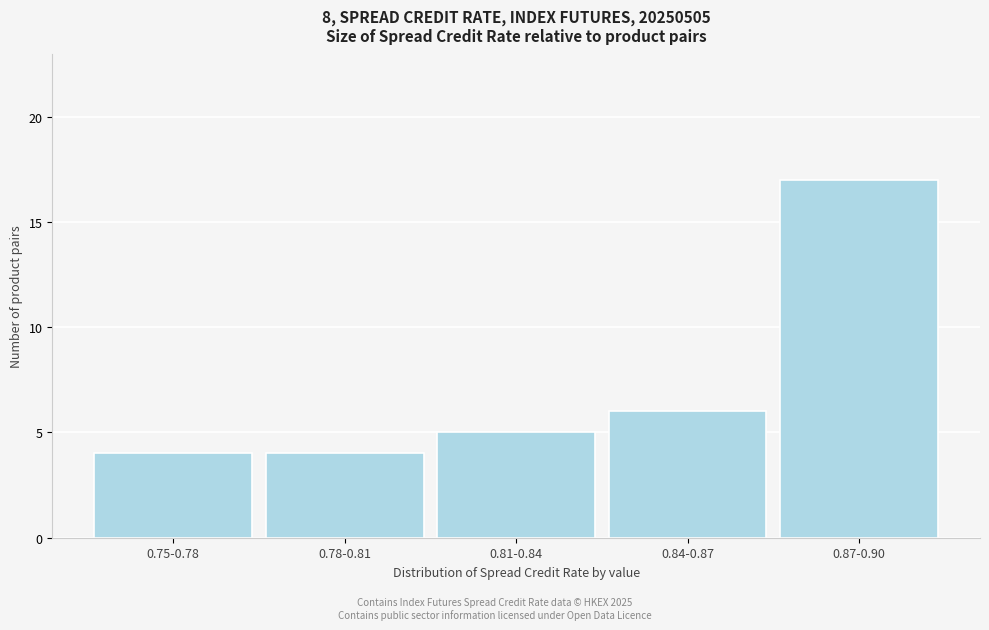

Reading left to right, transcribe all the data shown in this chart.

4	4	5	6	17